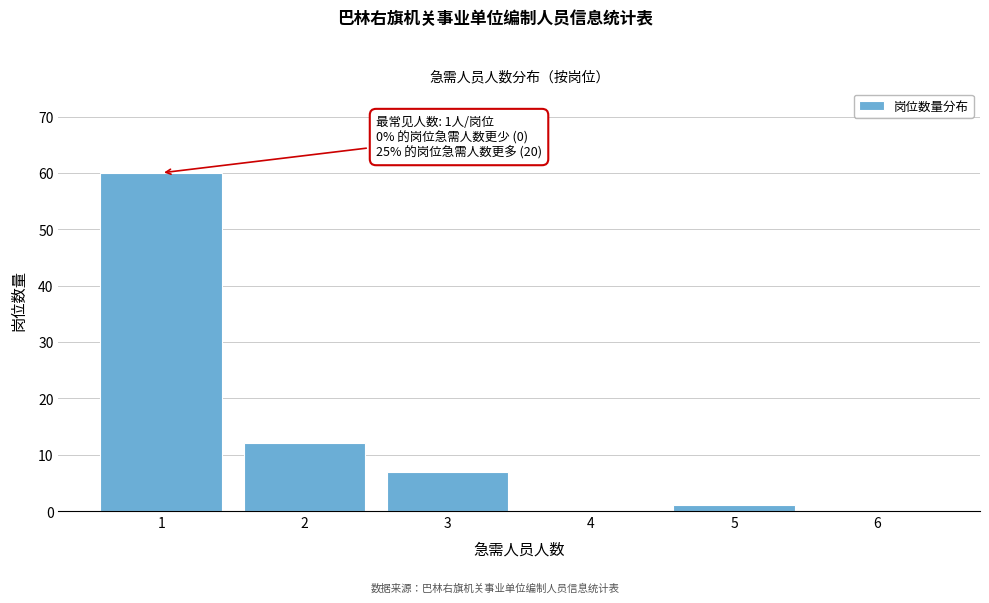

Reading left to right, list all the values displayed in this chart.

1=60	2=12	3=7	4=0	5=1	6=0